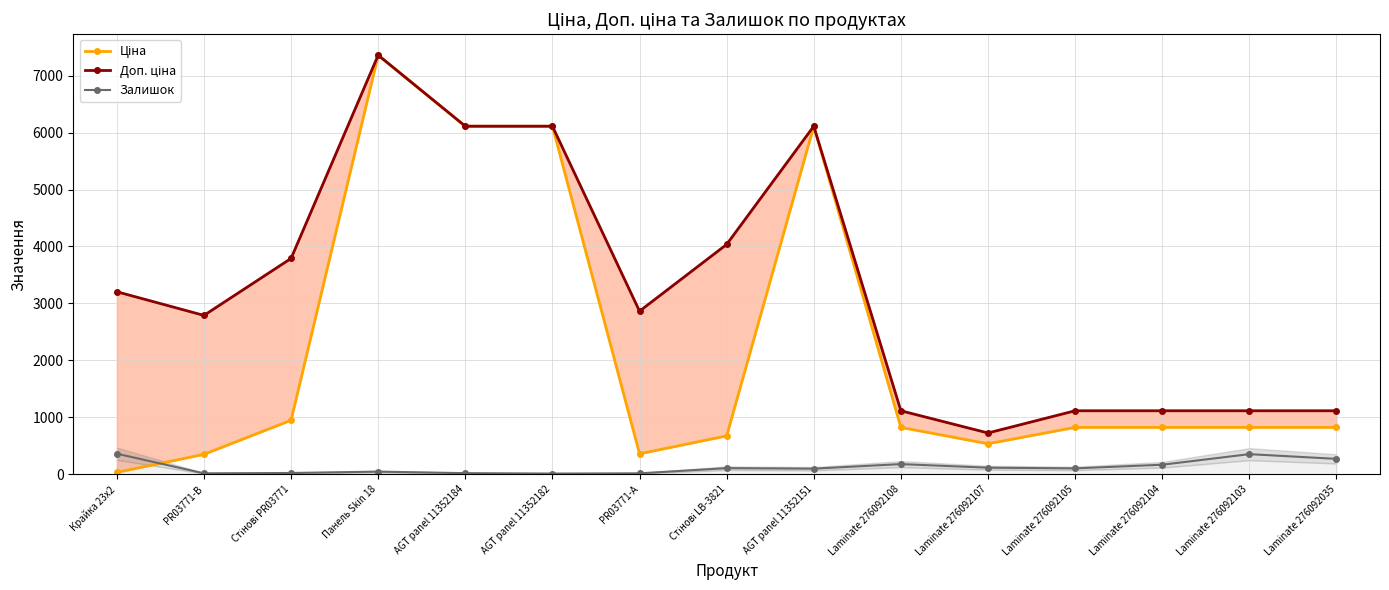

How many interior local peaks does the Доп. ціна series have?

2